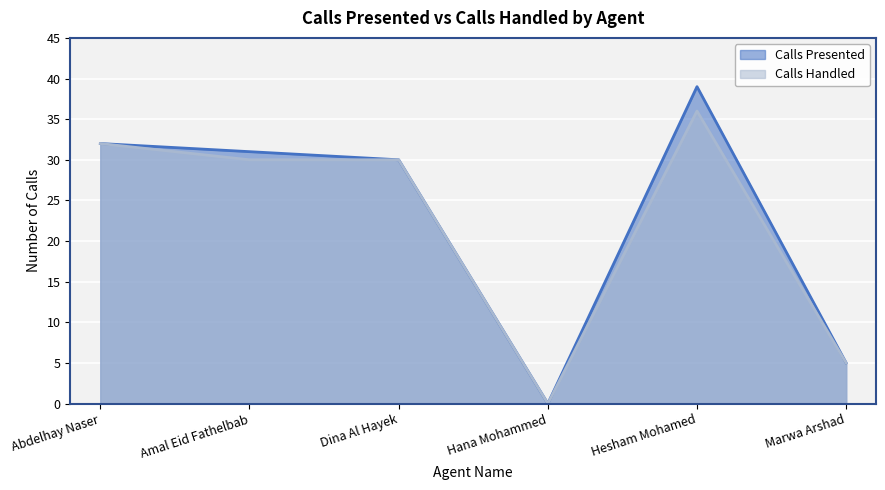

Reading left to right, list all the values displayed in this chart.

Calls Presented: 32	31	30	0	39	5
Calls Handled: 32	30	30	0	36	5